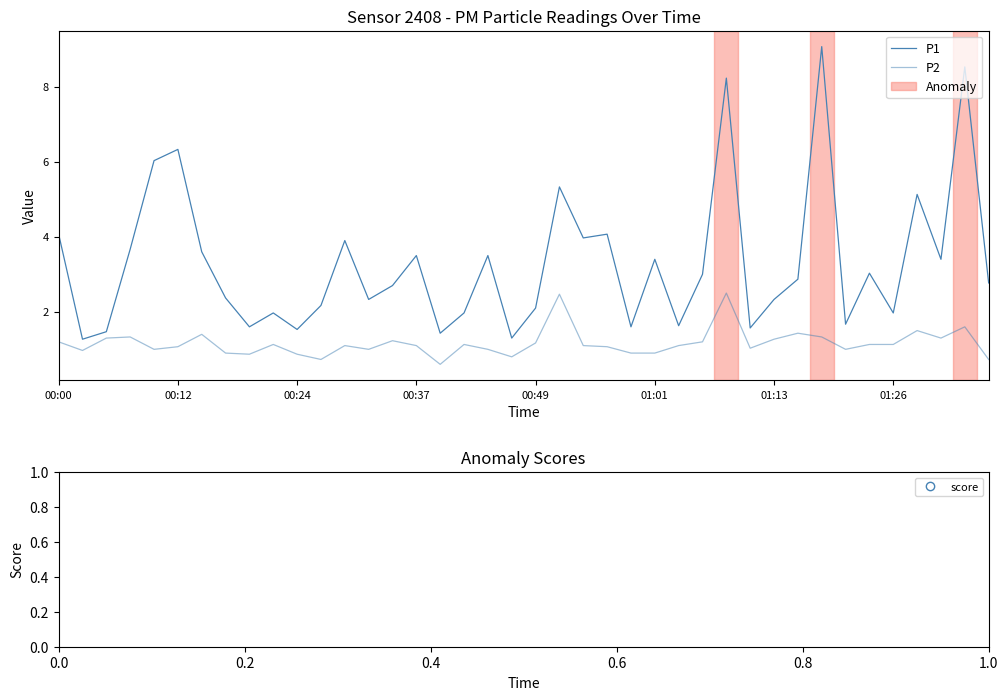

List the series in order of their overall mean, lowest first.

P2, P1